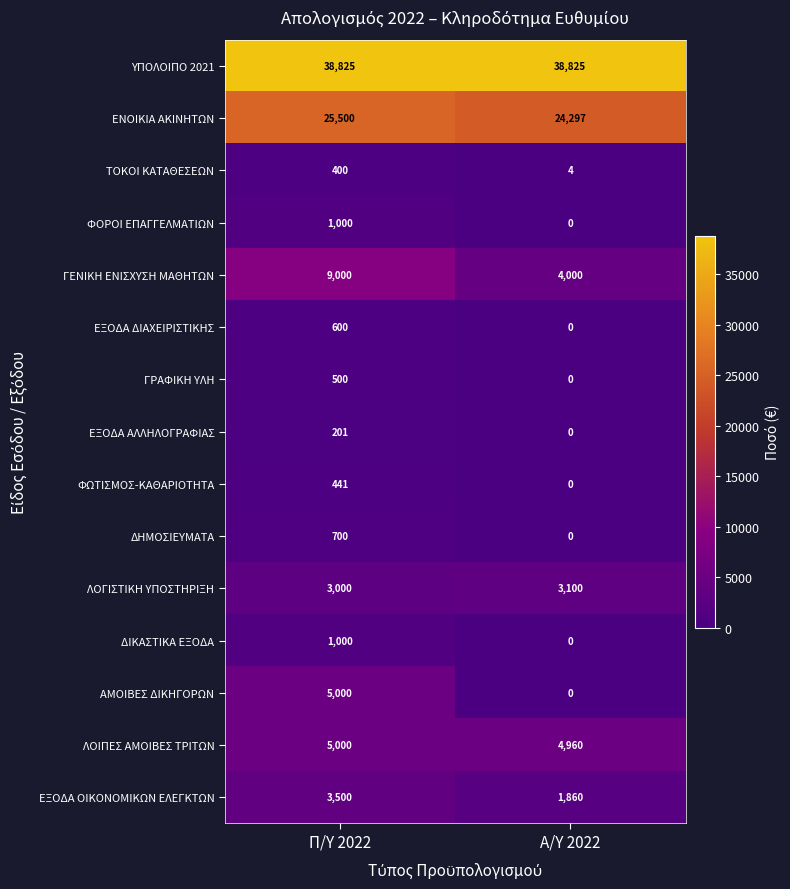

At which category is the sum across all series the highest?

Π/Υ 2022